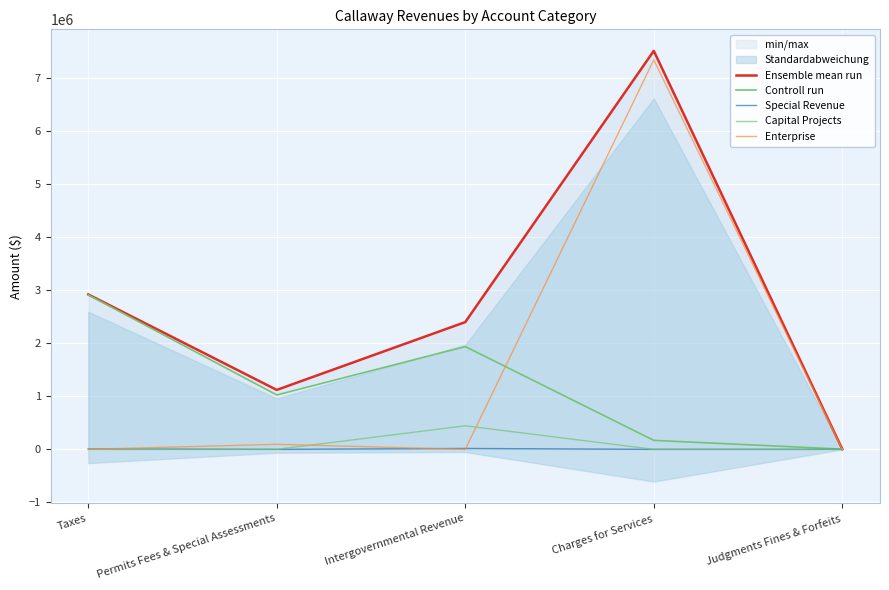

What is the spread (max minus min) of values at Judgments Fines & Forfeits?

4182